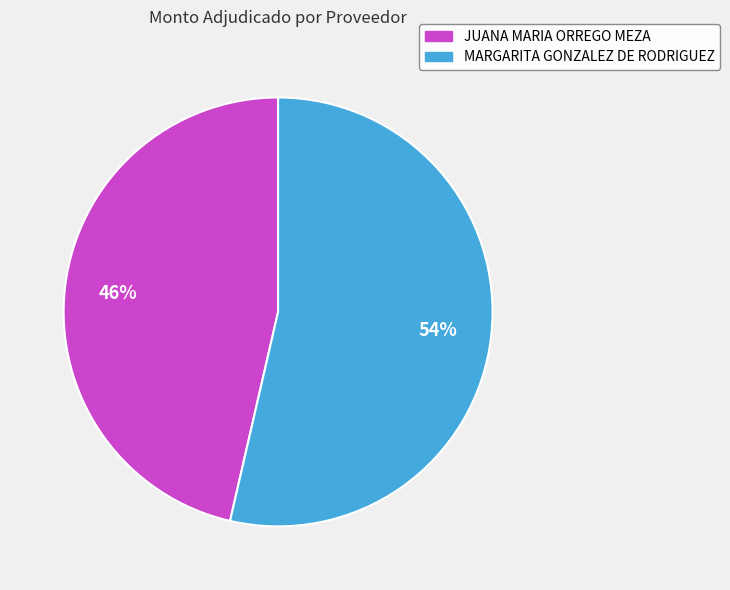

What is the largest slice in the pie chart?

MARGARITA GONZALEZ DE RODRIGUEZ